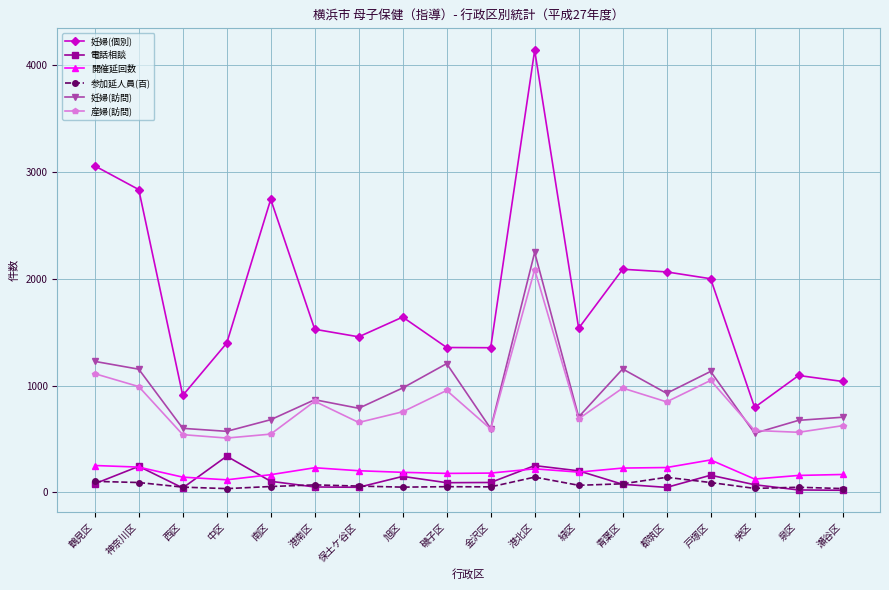

Where does the 産婦(訪問) series first go above 754?

鶴見区